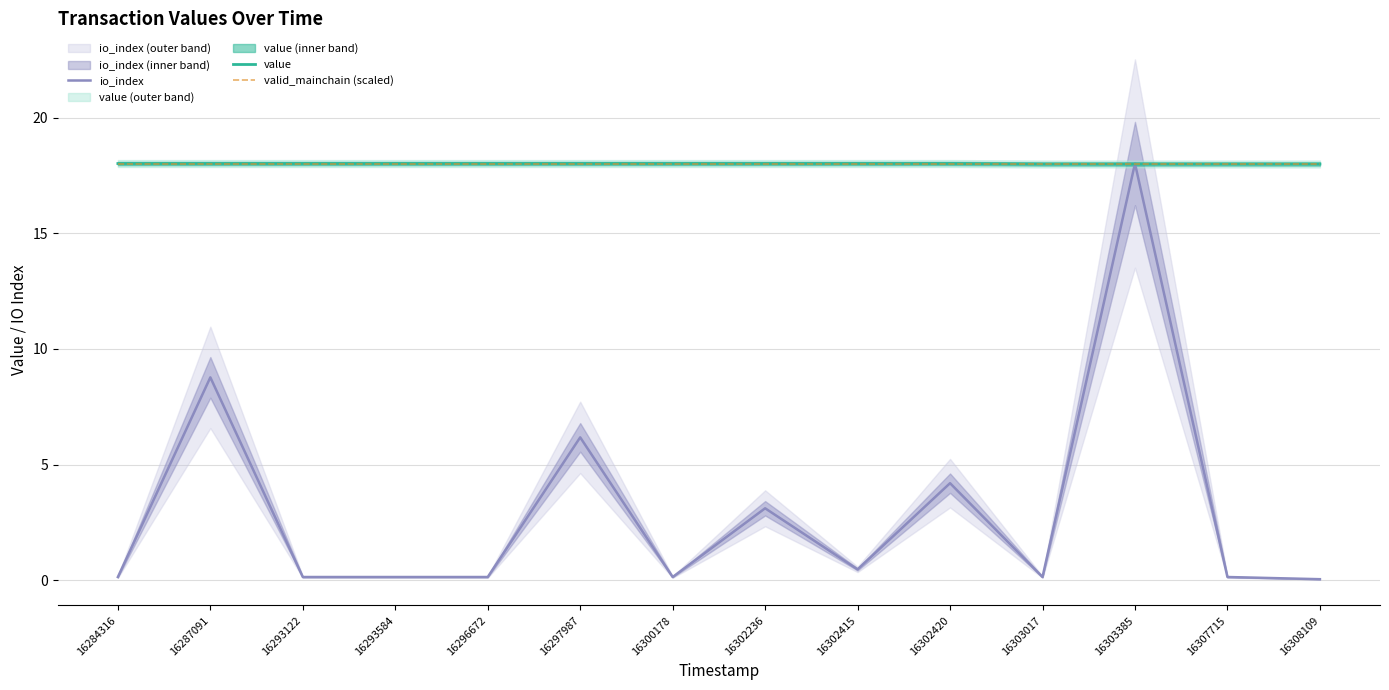

In io_index, how many points are lower than both neighbors (excluding endpoints)?

3